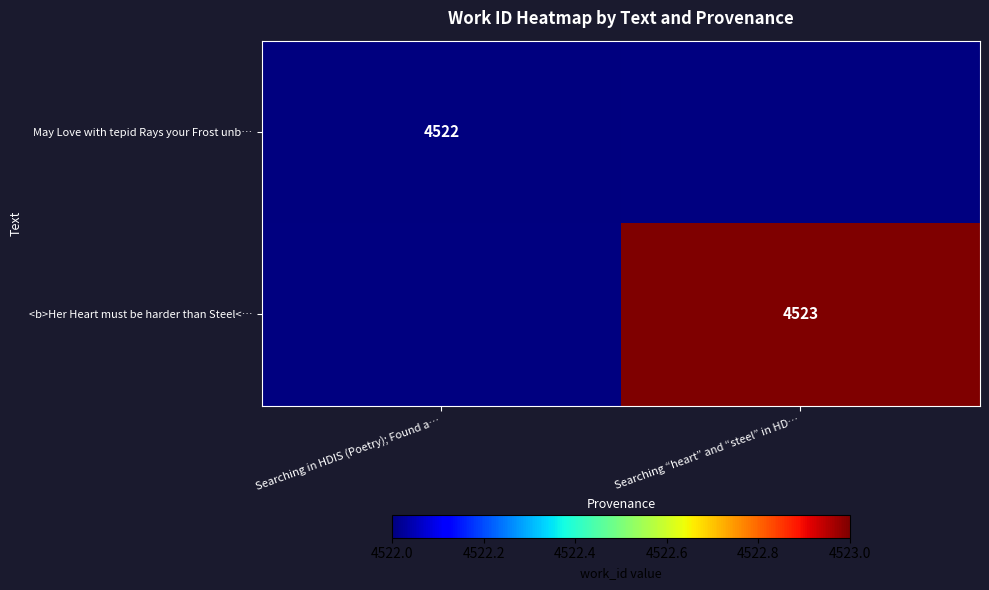

Is it true that <b>Her Heart must be harder than Steel<… equals 4523 at Searching “heart” and “steel” in HD…?

True